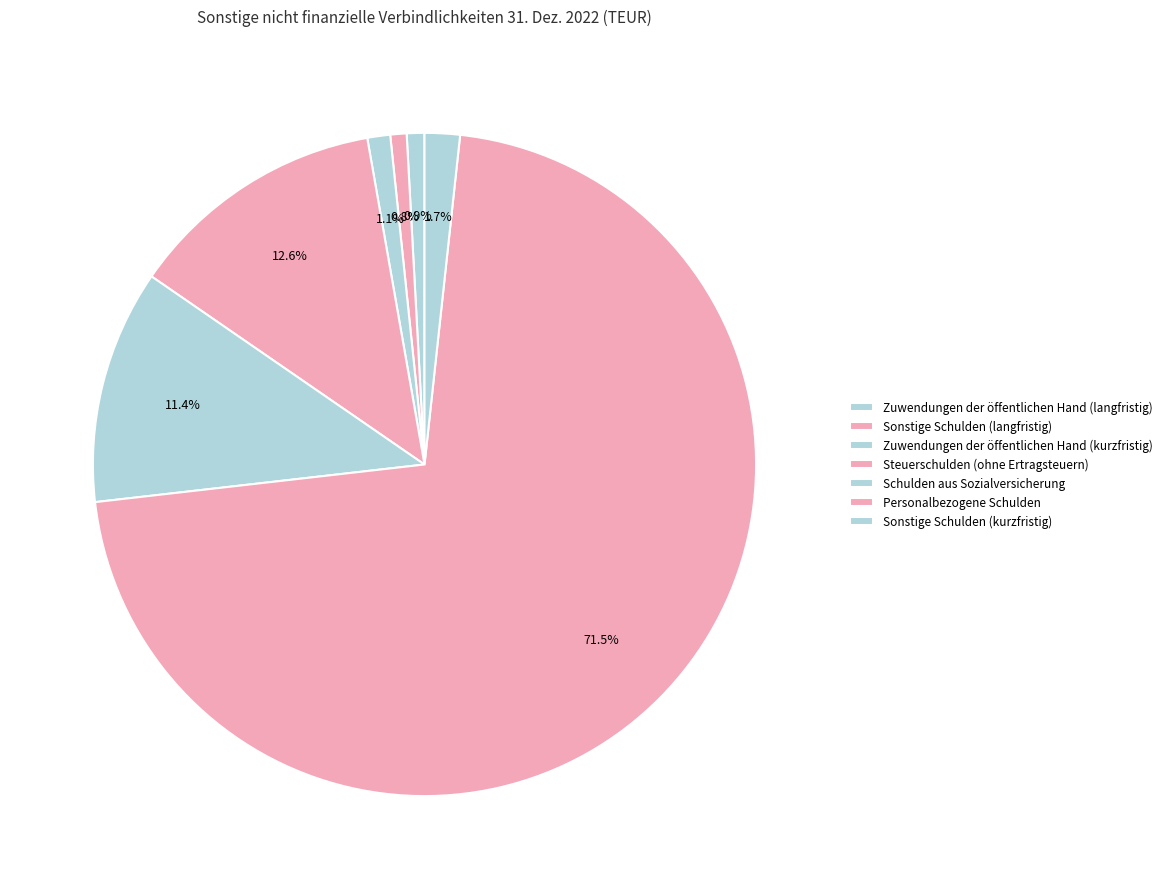

What is the change in value from Sonstige Schulden (langfristig) to Schulden aus Sozialversicherung?

+4315